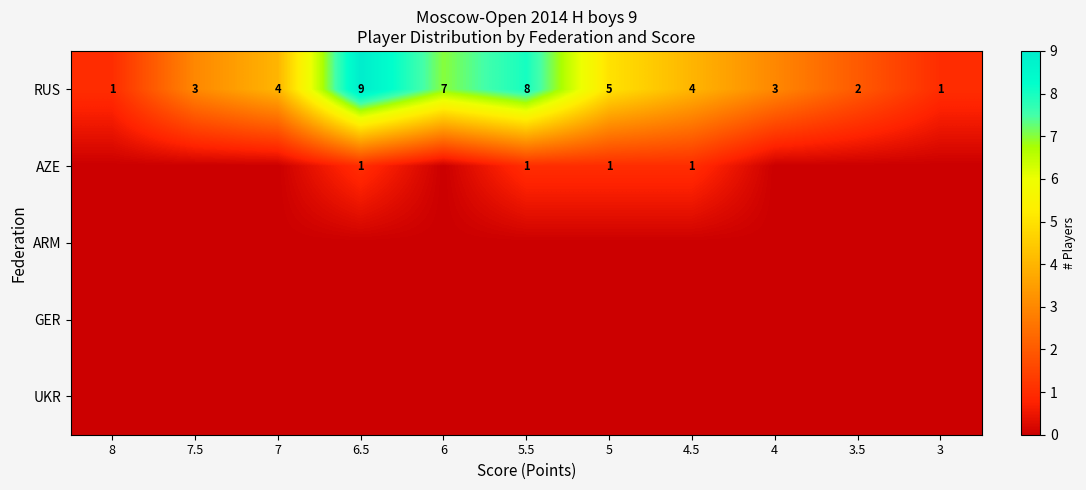

The value of RUS at 4.5 is 4. True or false?

True